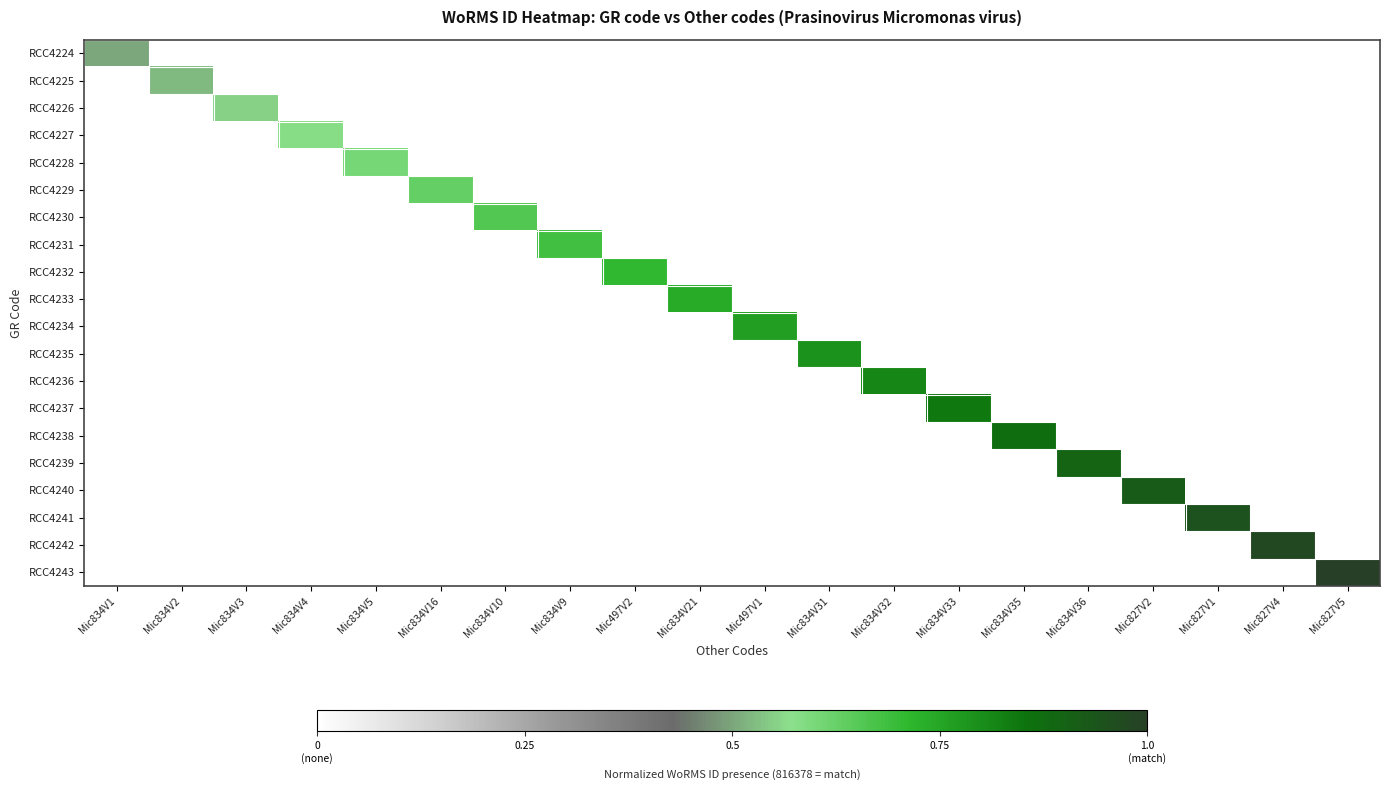

How many categories are shown in the chart?

20